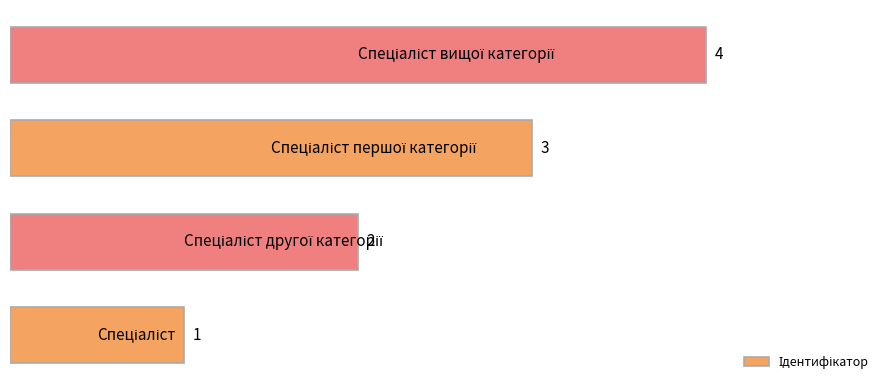

What is the greatest value displayed?

4